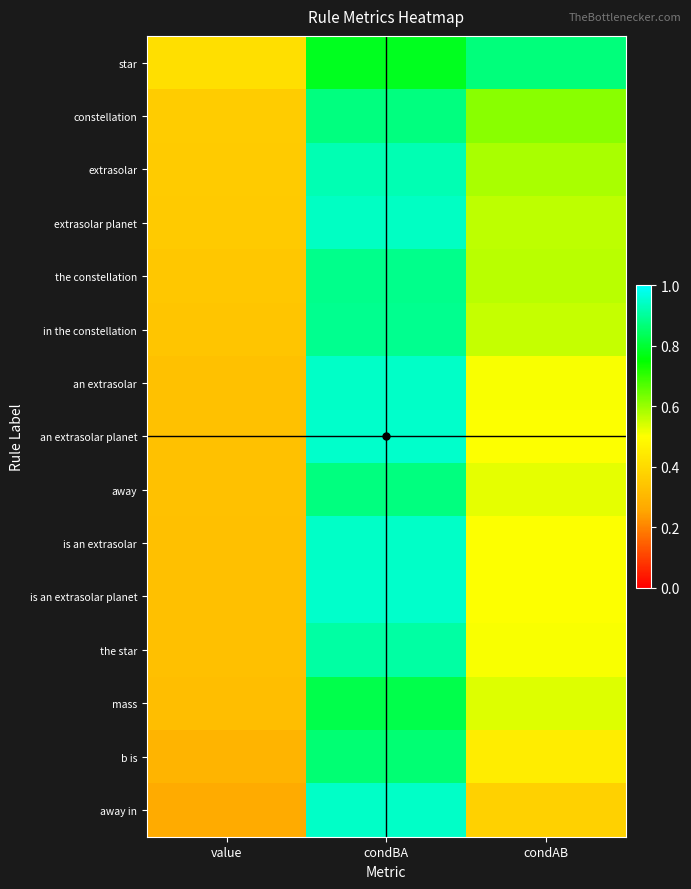

Reading left to right, transcribe all the data shown in this chart.

star: value=0.4	condBA=0.8	condAB=0.9
constellation: value=0.4	condBA=0.9	condAB=0.6
extrasolar: value=0.4	condBA=0.9	condAB=0.6
extrasolar planet: value=0.4	condBA=0.9	condAB=0.6
the constellation: value=0.3	condBA=0.9	condAB=0.6
in the constellation: value=0.3	condBA=0.9	condAB=0.6
an extrasolar: value=0.3	condBA=0.9	condAB=0.5
an extrasolar planet: value=0.3	condBA=0.9	condAB=0.5
away: value=0.3	condBA=0.9	condAB=0.5
is an extrasolar: value=0.3	condBA=0.9	condAB=0.5
is an extrasolar planet: value=0.3	condBA=0.9	condAB=0.5
the star: value=0.3	condBA=0.9	condAB=0.5
mass: value=0.3	condBA=0.8	condAB=0.5
b is: value=0.3	condBA=0.9	condAB=0.4
away in: value=0.3	condBA=0.9	condAB=0.4